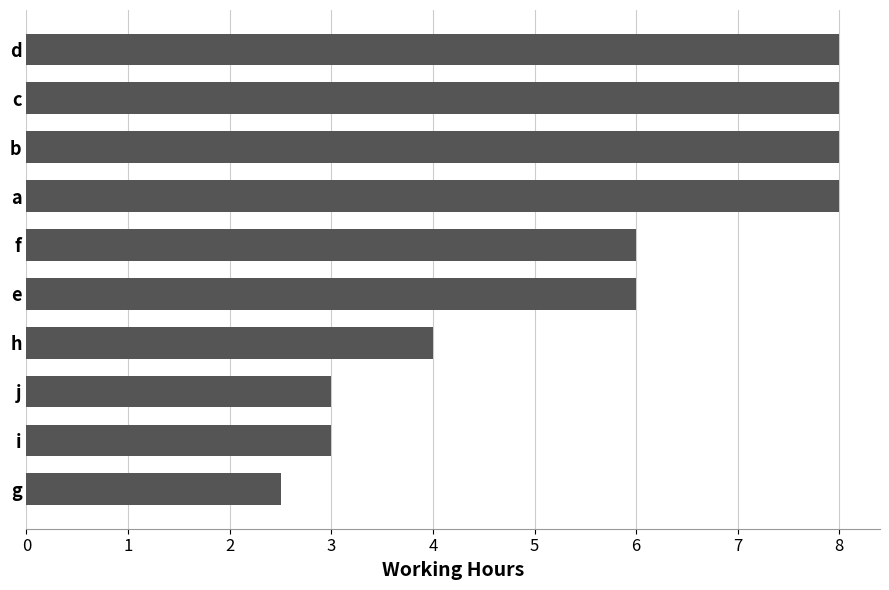

What is the difference between the maximum and minimum values?

5.5